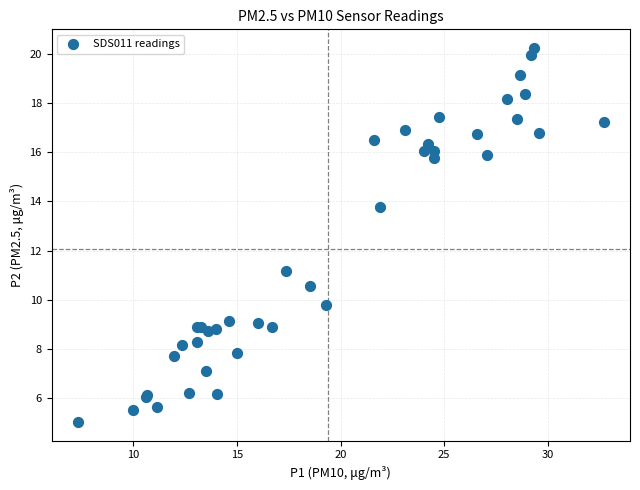

What Y value in the scatter plot is closest to 12?

11.2